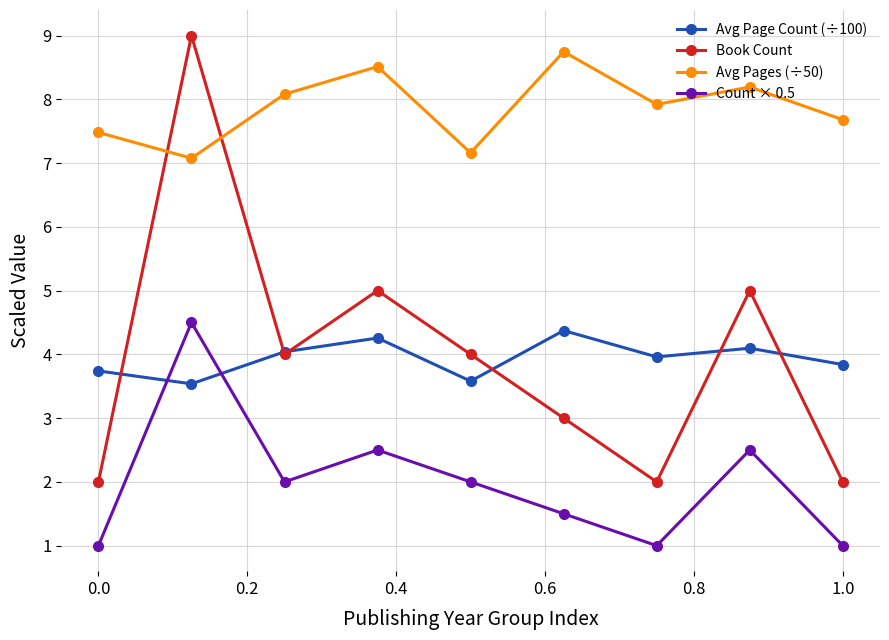

True or false: Avg Pages (÷50) and Book Count intersect in this chart.

True